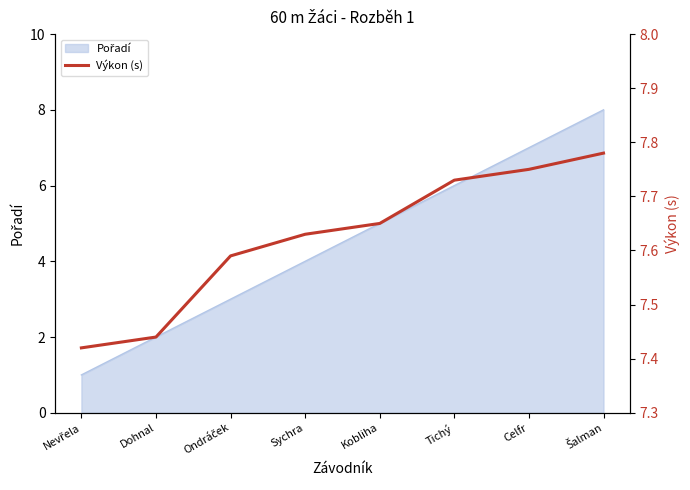

Reading left to right, transcribe all the data shown in this chart.

7.4	7.4	7.6	7.6	7.7	7.7	7.8	7.8